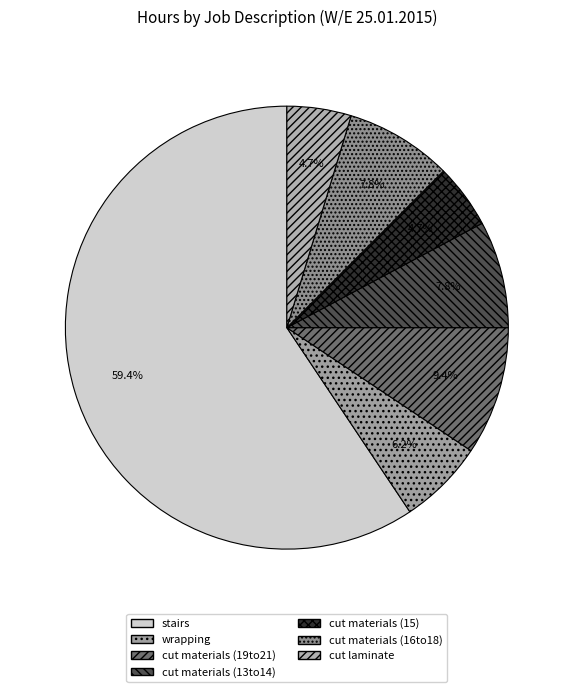

True or false: cut materials (13to14) accounts for 8% of the total.

True